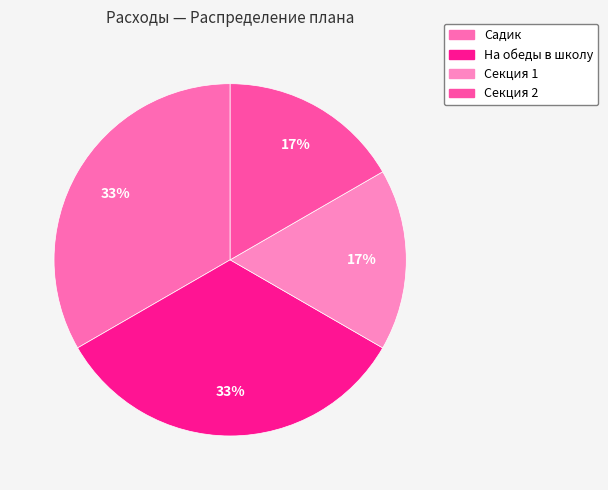

To the nearest percent, what is the combined percentage of На обеды в школу and Секция 2?

50%